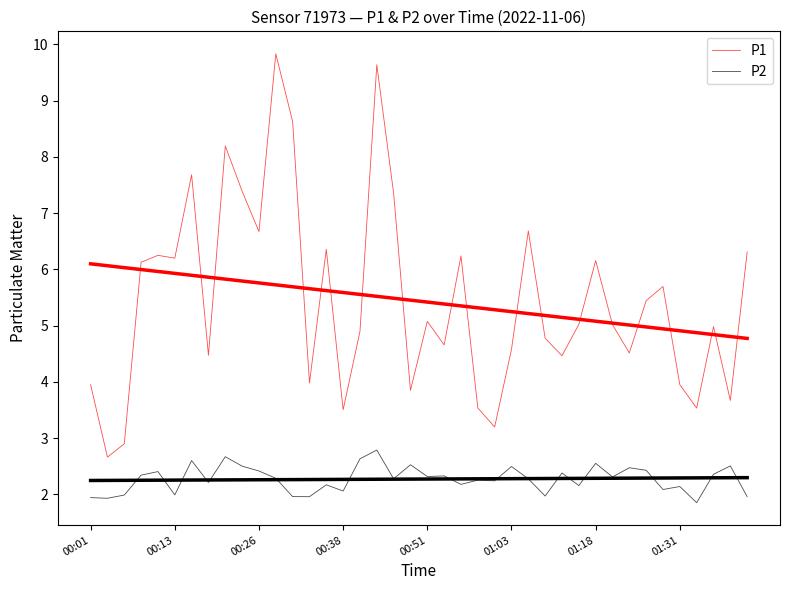

How many data points does each series have?

40